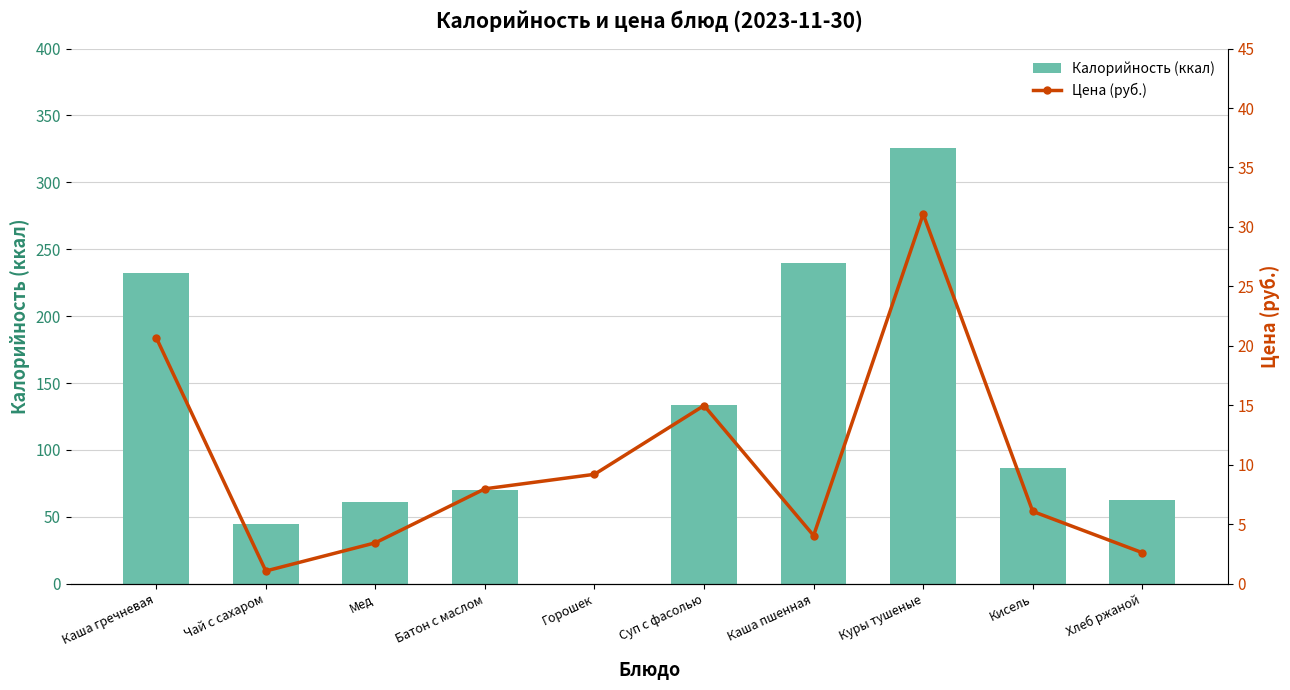

What position from the right is Чай с сахаром?

9